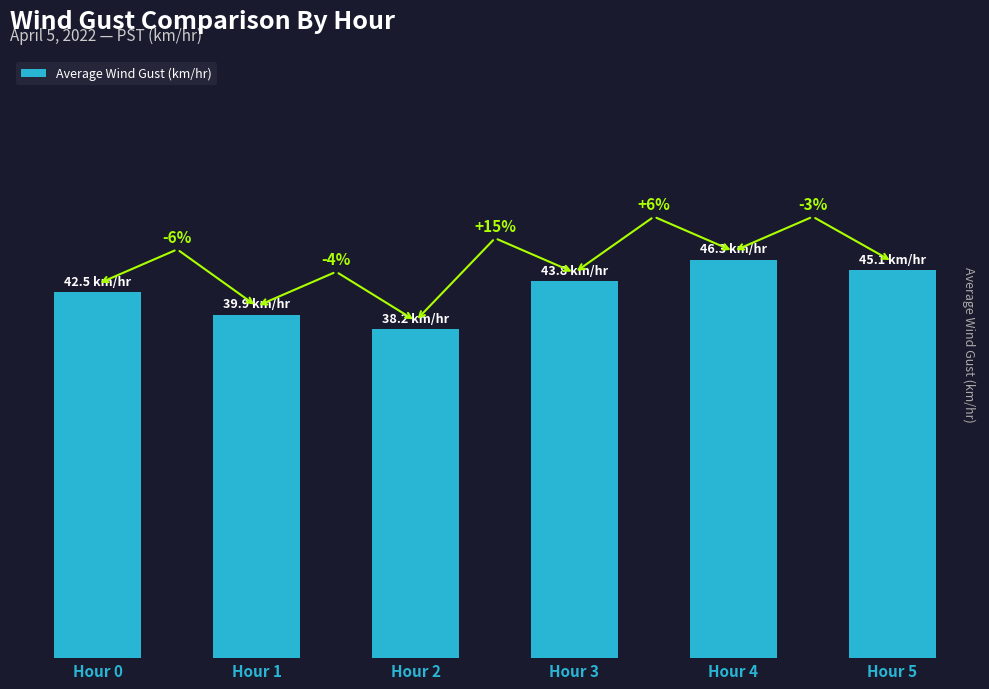

Reading right to left, what are all the values shown in this chart?

45.1	46.3	43.8	38.2	39.9	42.5